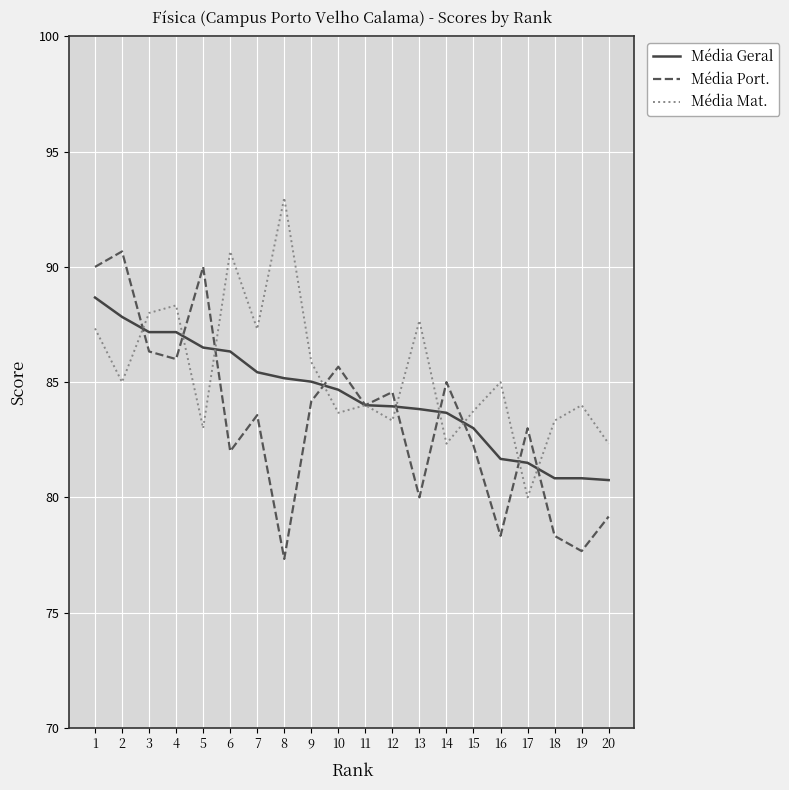

What is the average value of the Média Port. series?

83.4